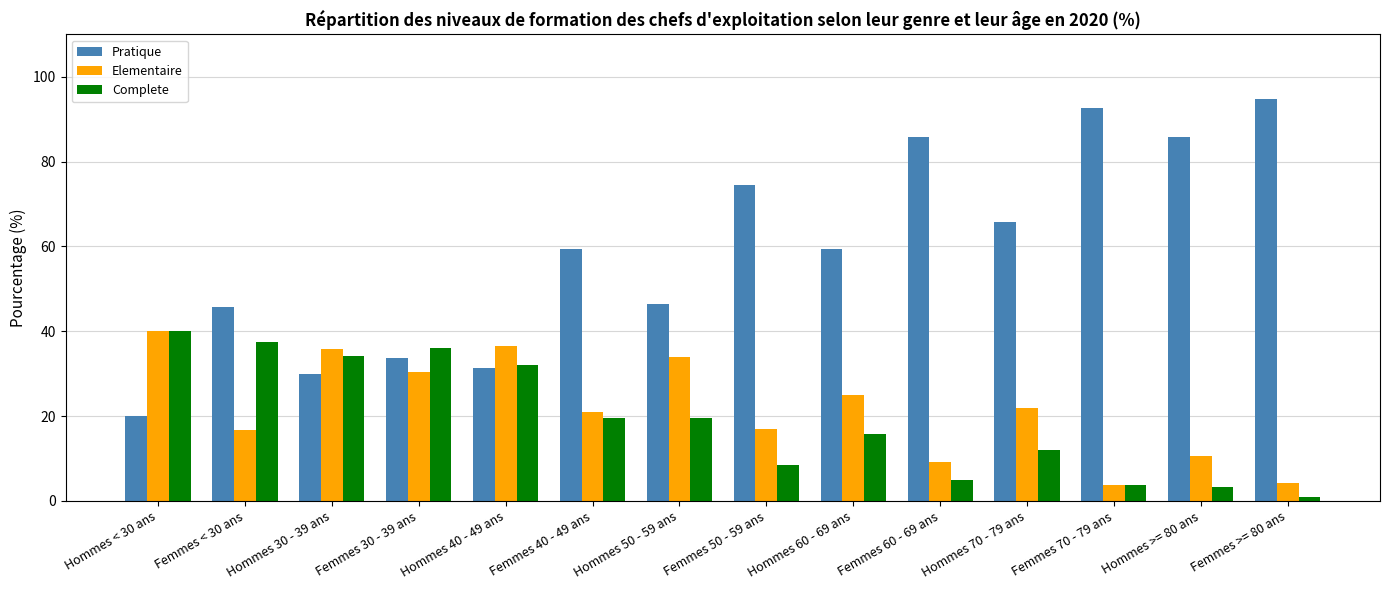

What is the difference between the Complete values at Femmes 70 - 79 ans and Femmes >= 80 ans?

2.7